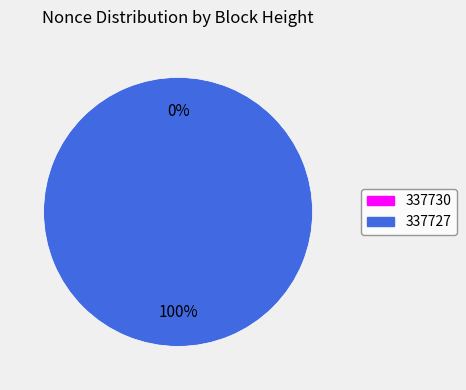

Is it true that 337727 is 100% of the pie?

True